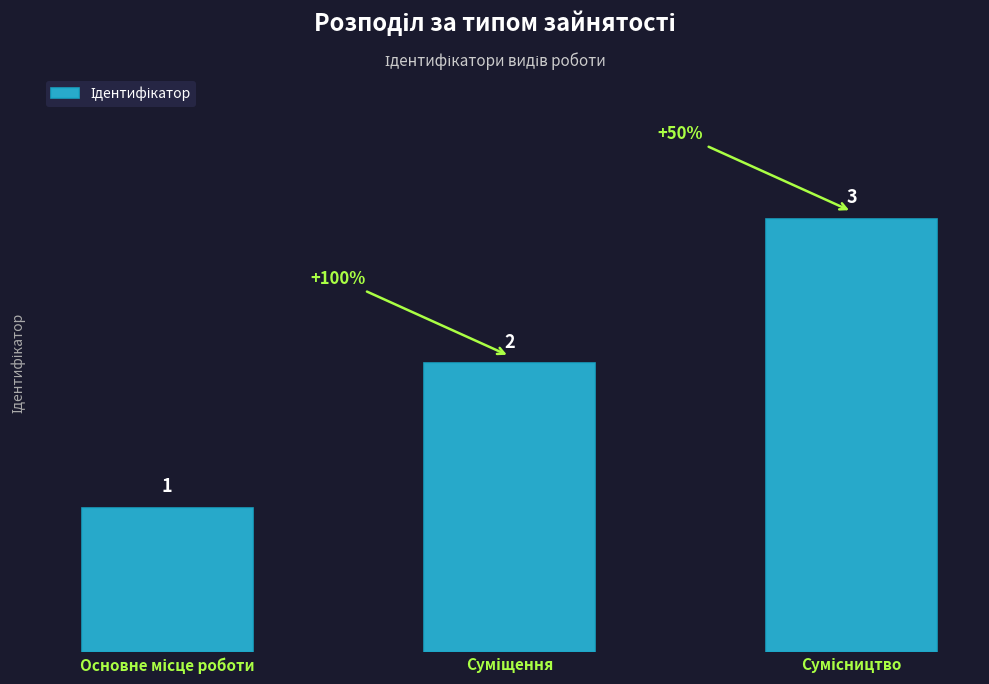

How many bars are there in total?

3